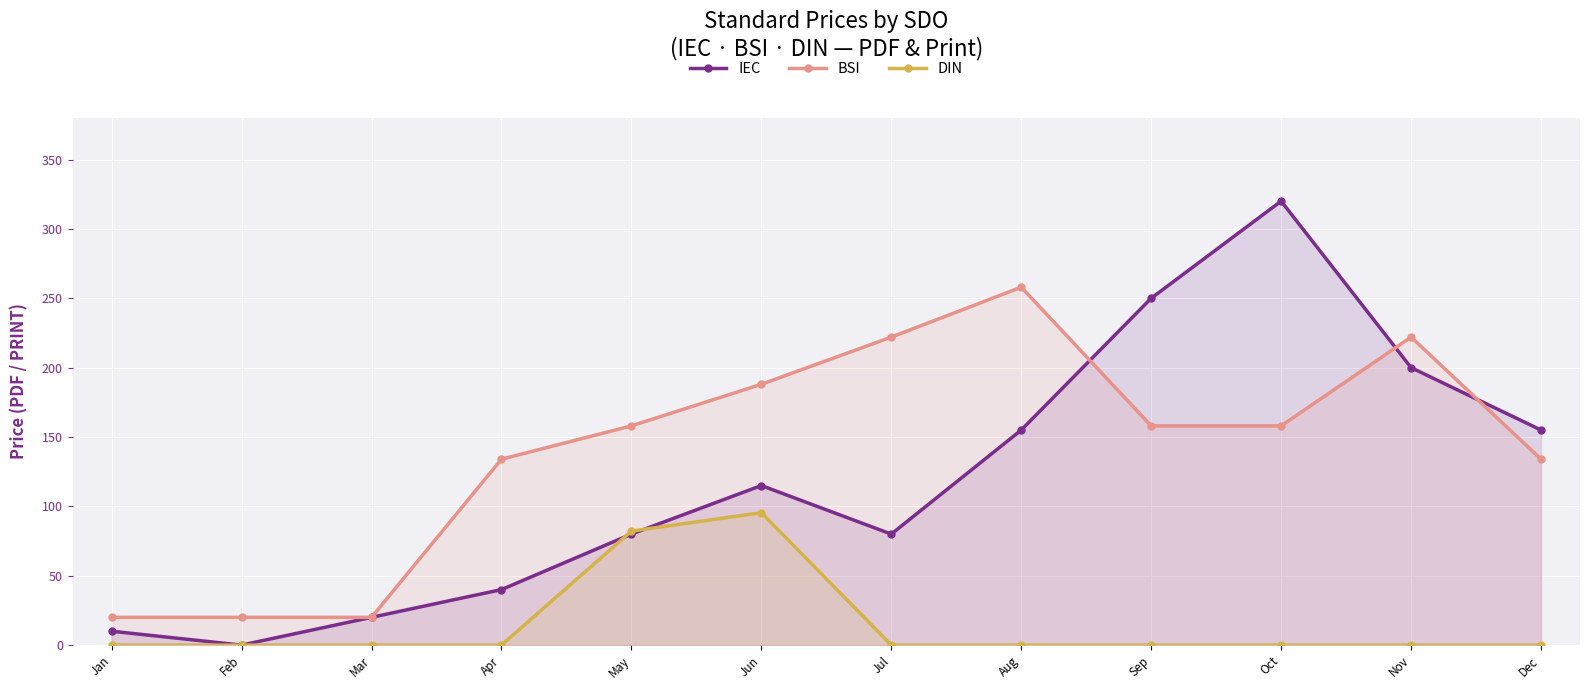

What is the value of the IEC point at the 9th from the left?

250.0